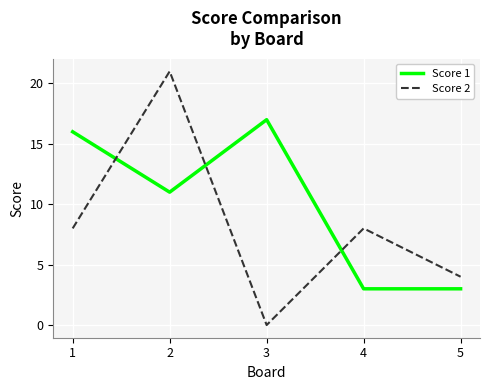

Where is Score 1 nearest to the value 10?

2